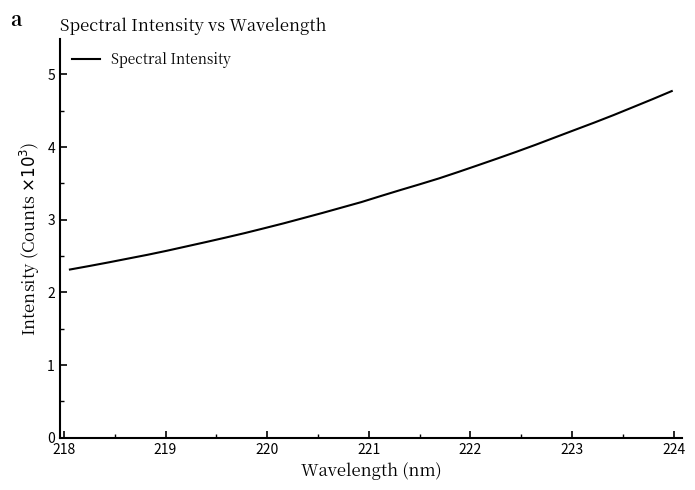

What is the difference between the maximum and minimum values?

2.5